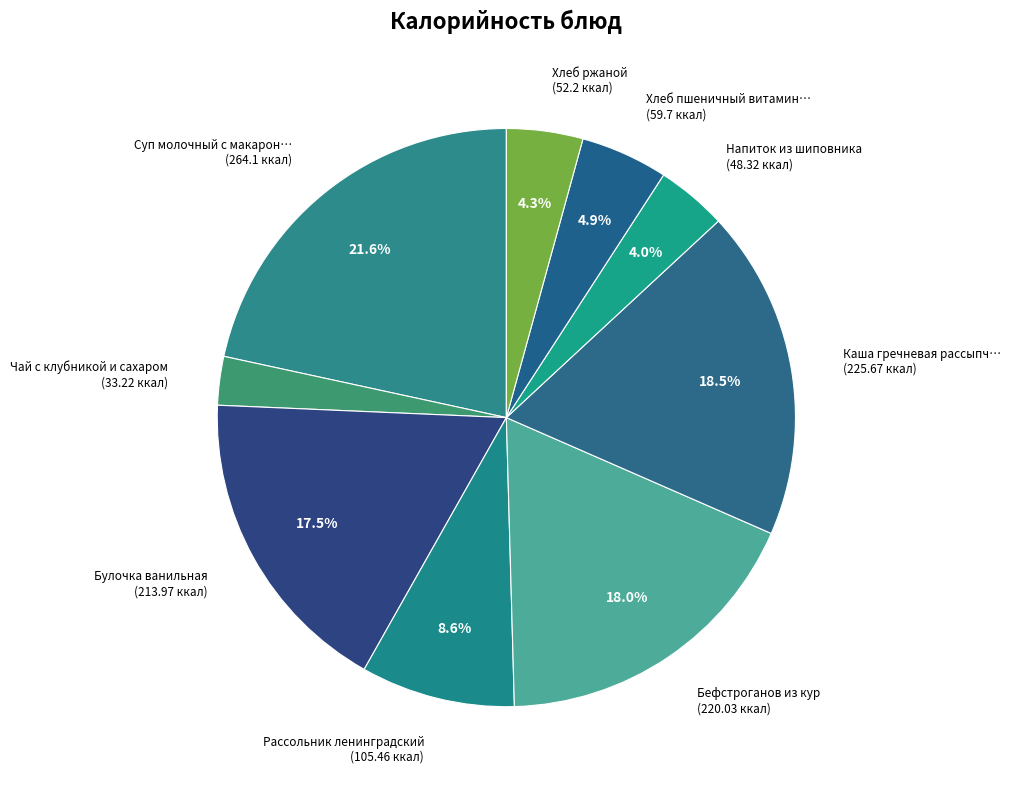

Which category has the smallest portion of the pie?

Чай с клубникой и сахаром